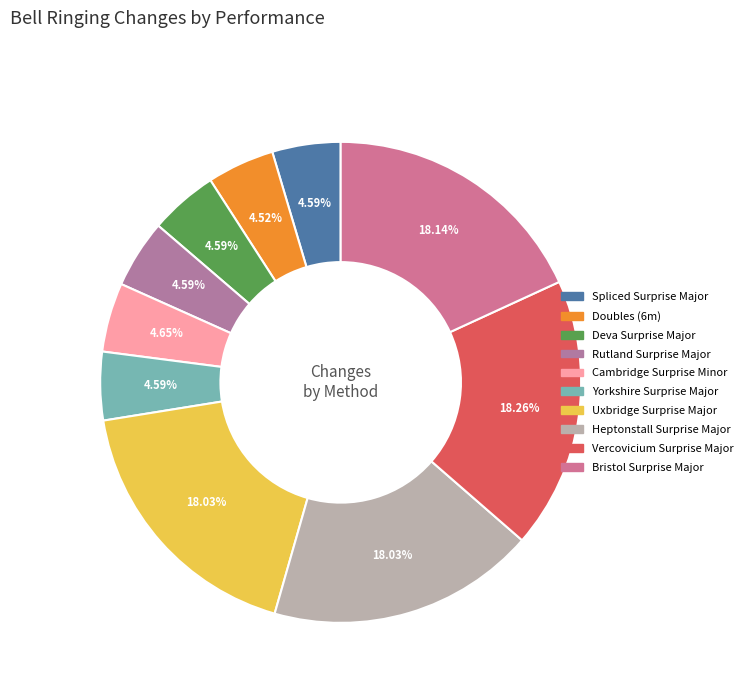

To the nearest percent, what is the combined percentage of Doubles (6m) and Yorkshire Surprise Major?

9%